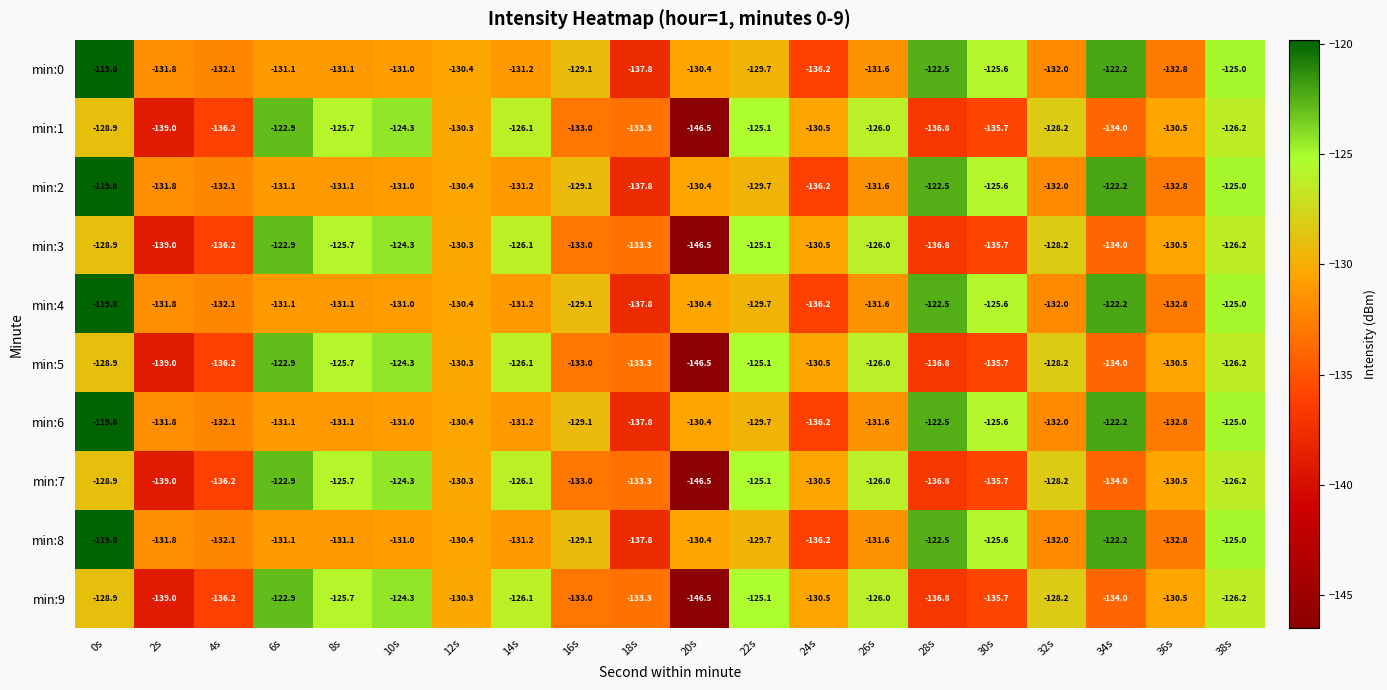

Where is min:4 nearest to the value -128?

16s